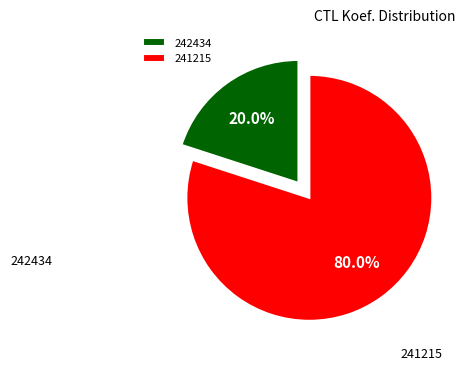

To the nearest percent, what is the difference between the 242434 and 241215 slice percentages?

60%